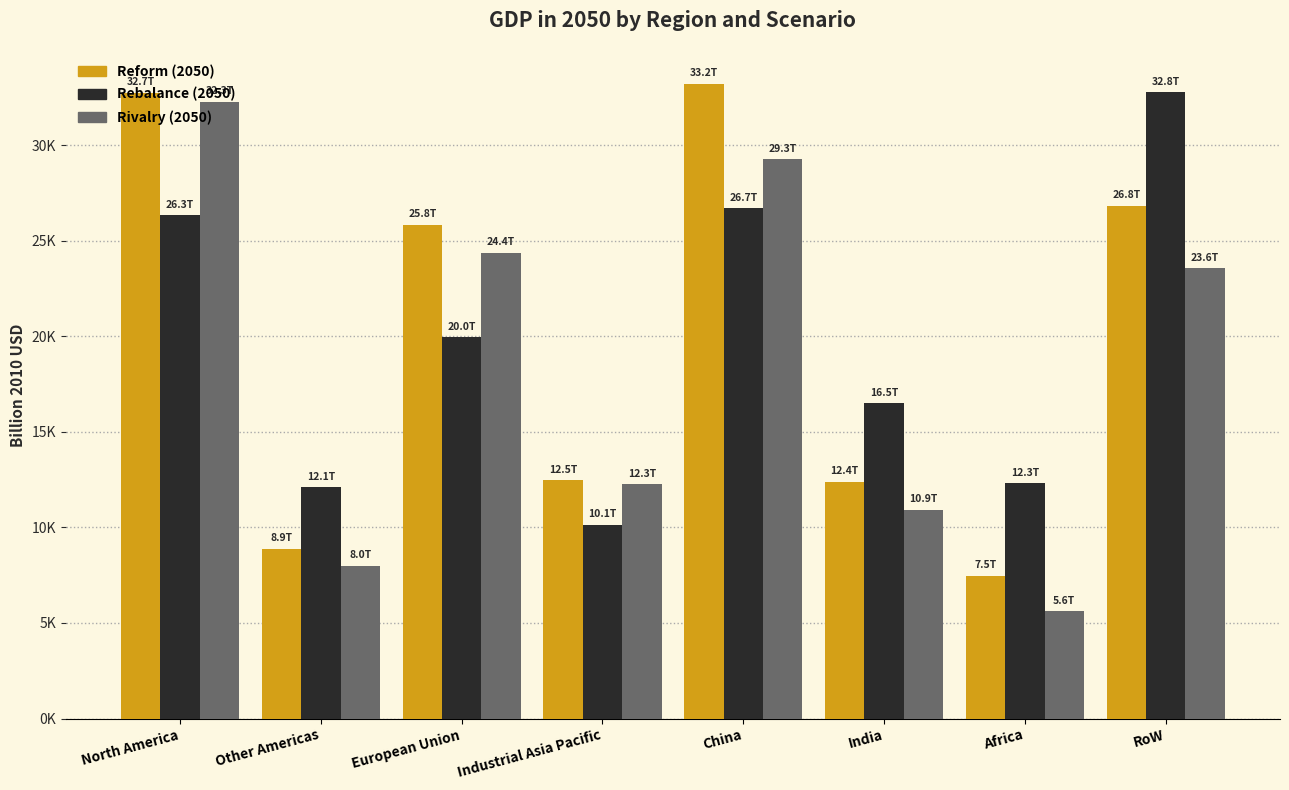

Does the chart contain stacked bars?

No